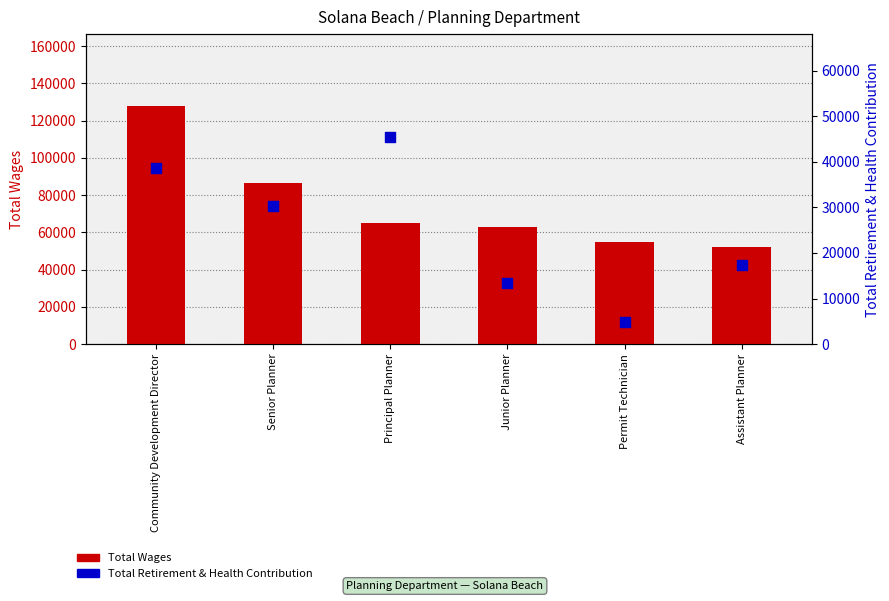

Is the value of Total Wages at Assistant Planner greater than the value of Total Retirement & Health Contribution at Junior Planner?

Yes